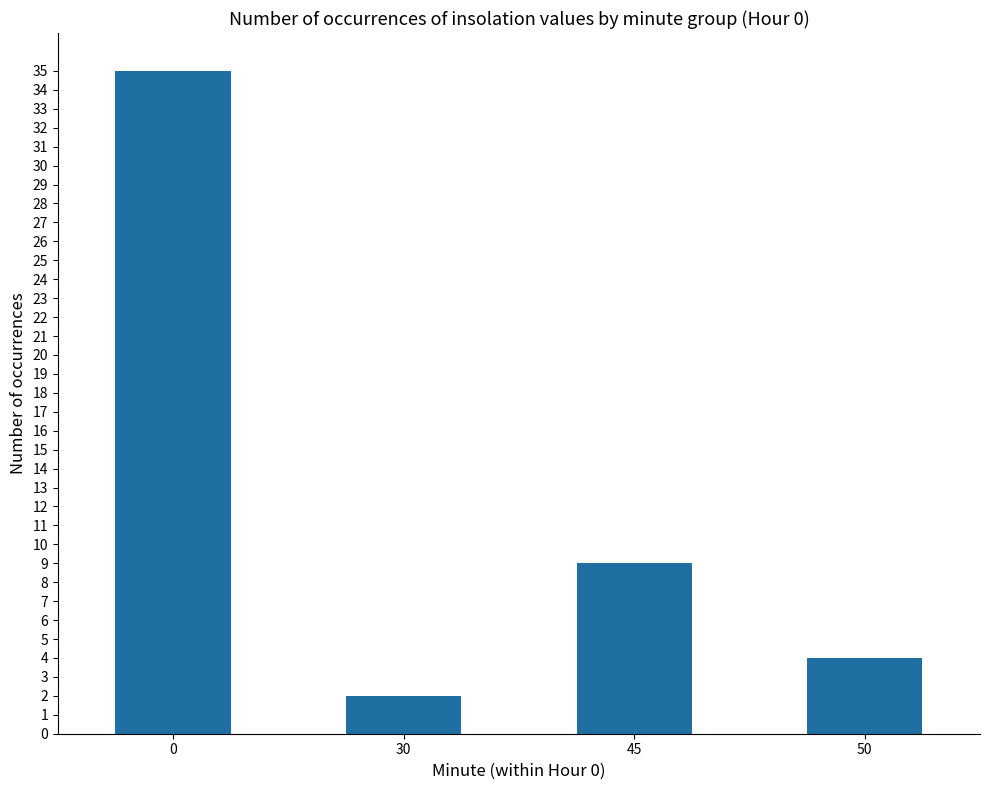

Reading left to right, extract all data points from this chart.

0=35	30=2	45=9	50=4